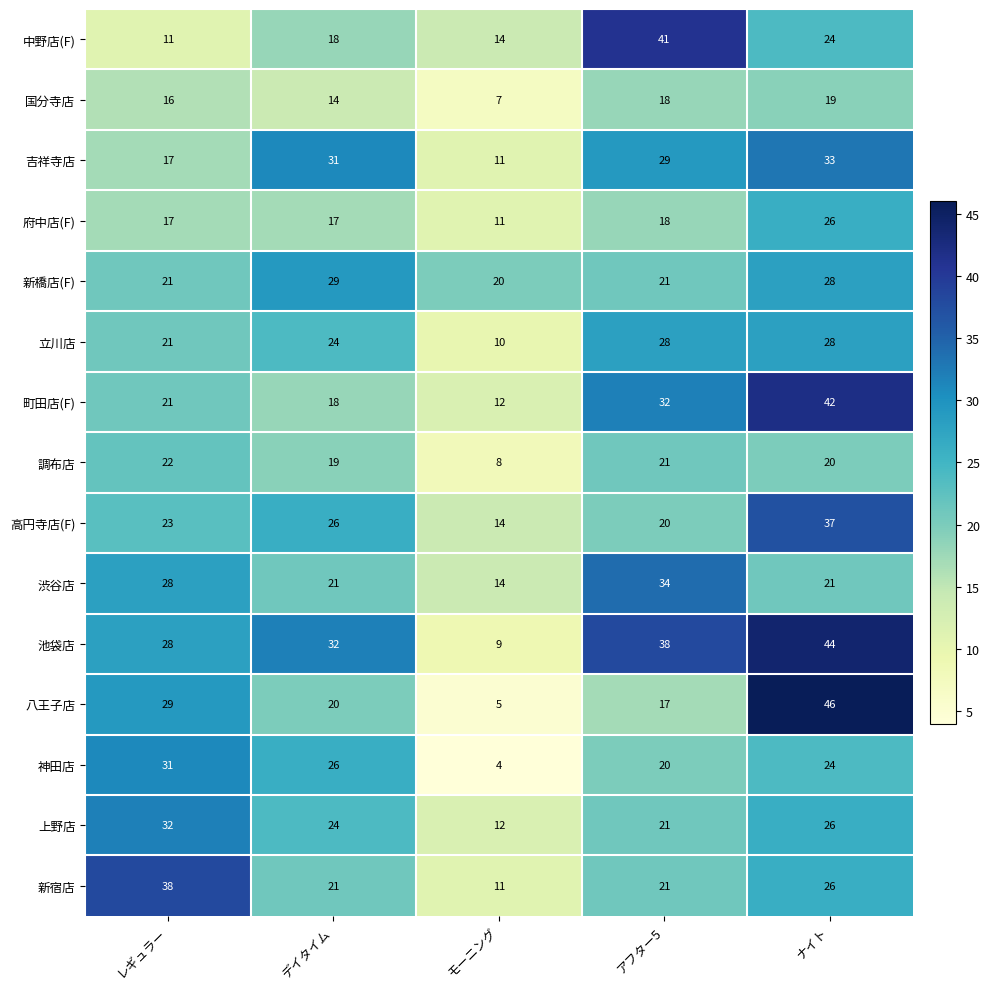

Where is 神田店 nearest to the value 17?

アフター5